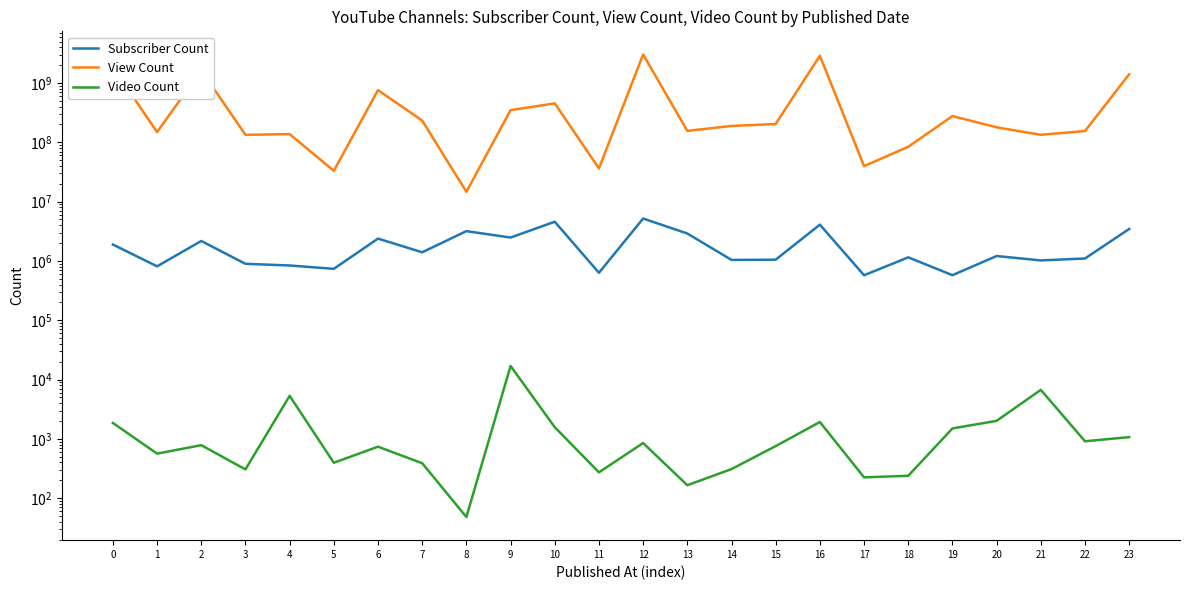

Which series has the widest spread of values?

View Count